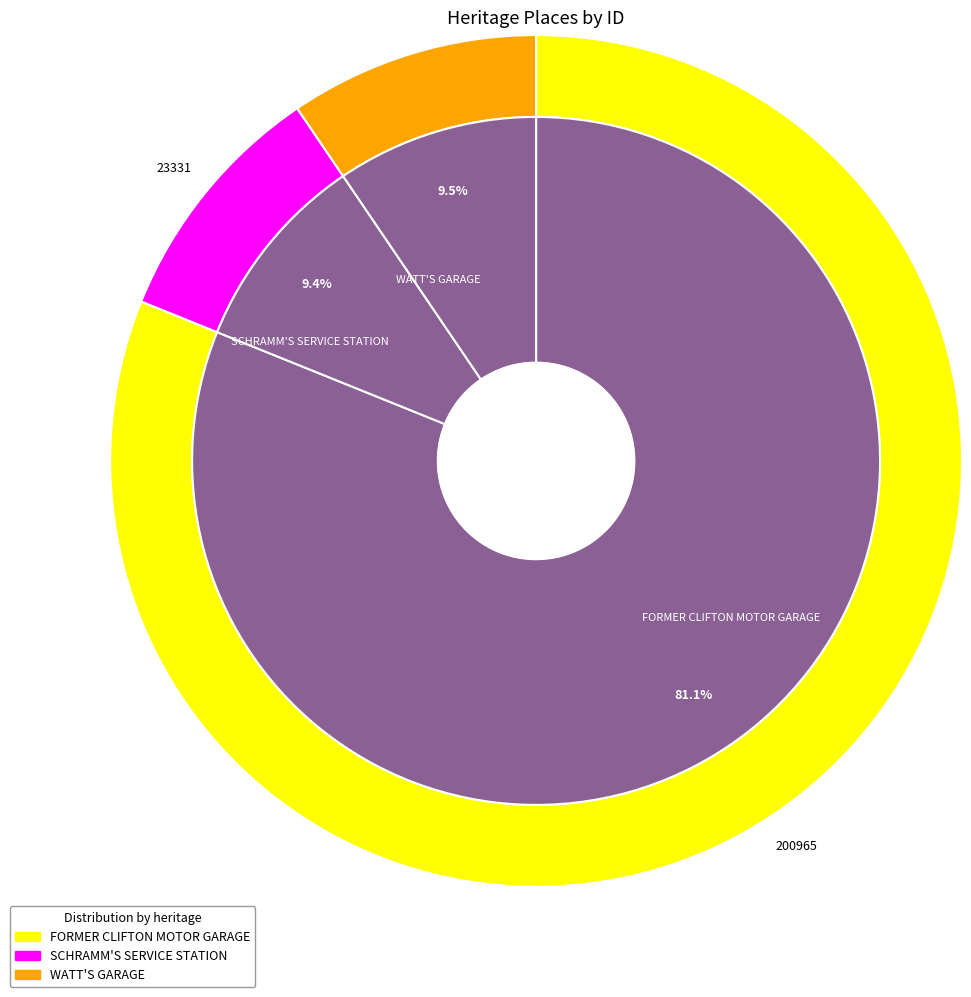

What is the change in value from SCHRAMM'S SERVICE STATION to WATT'S GARAGE?

+151